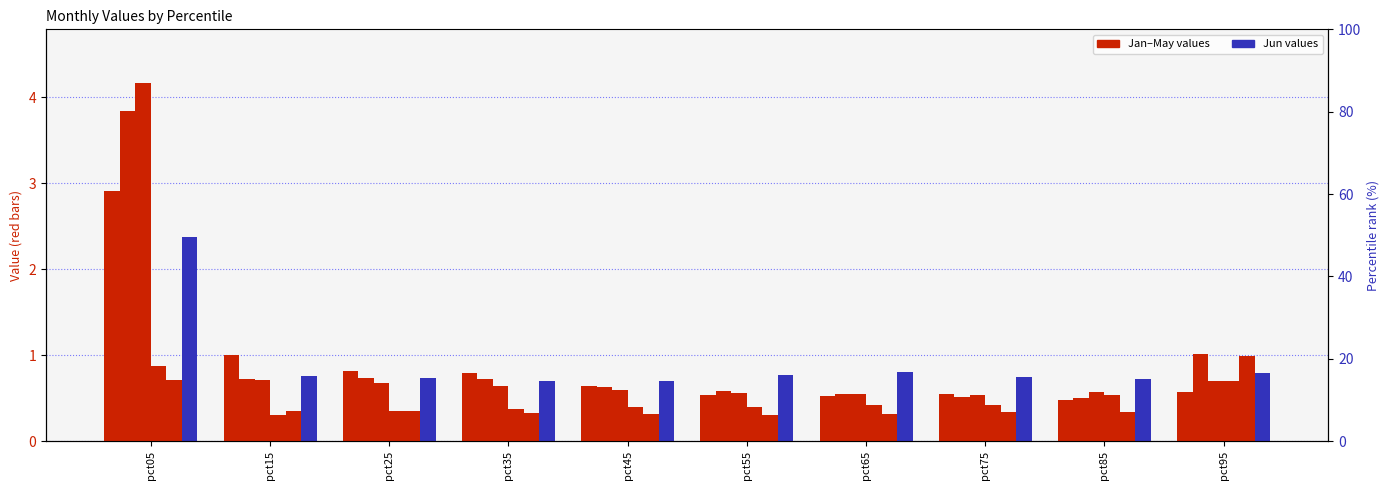

What is the value of the Jan bar at the 6th from the left?

0.5